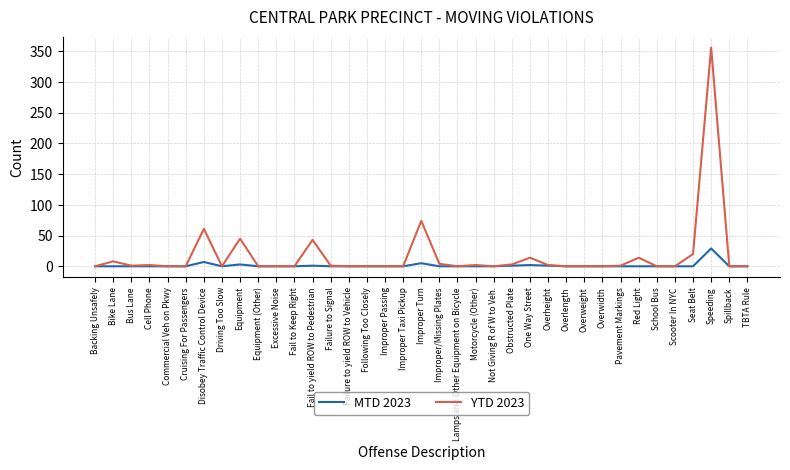

Rank the series by their maximum value, from lowest to highest.

MTD 2023, YTD 2023